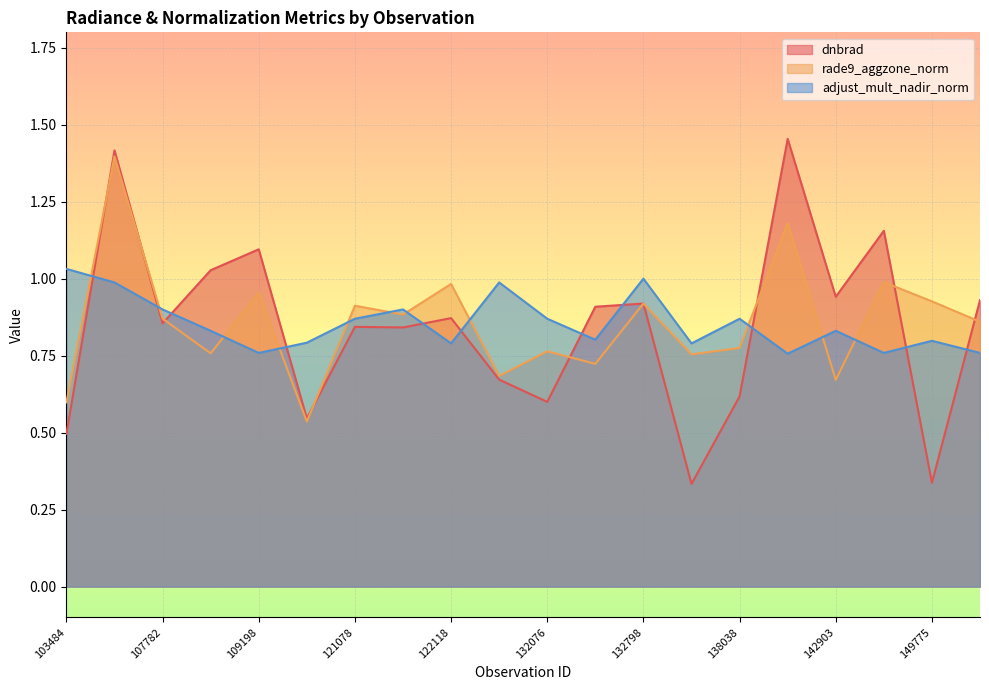

Which series ends up on top after the final intersection of rade9_aggzone_norm and adjust_mult_nadir_norm?

rade9_aggzone_norm